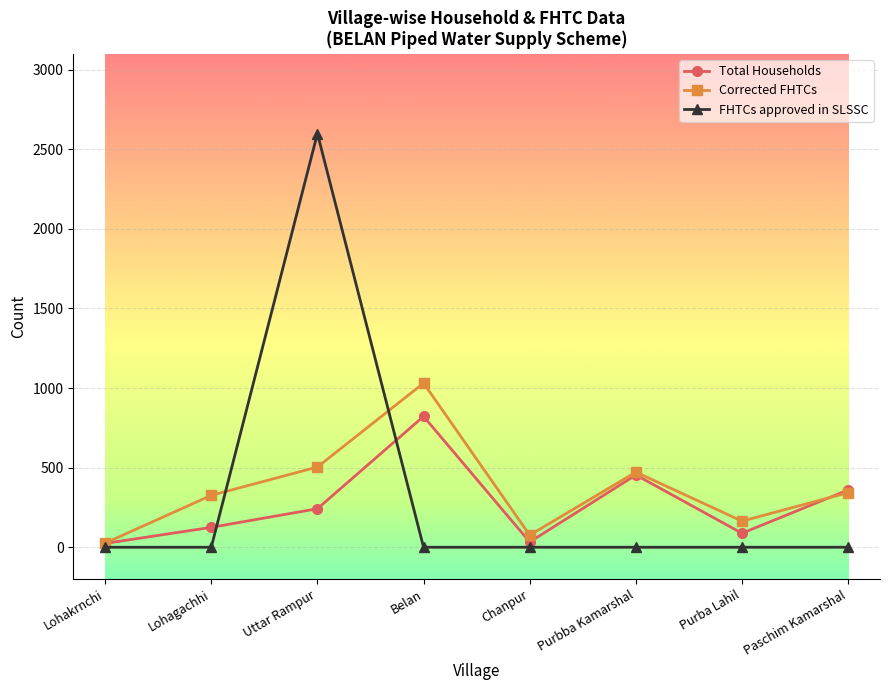

Where is the first local maximum for Corrected FHTCs?

Belan